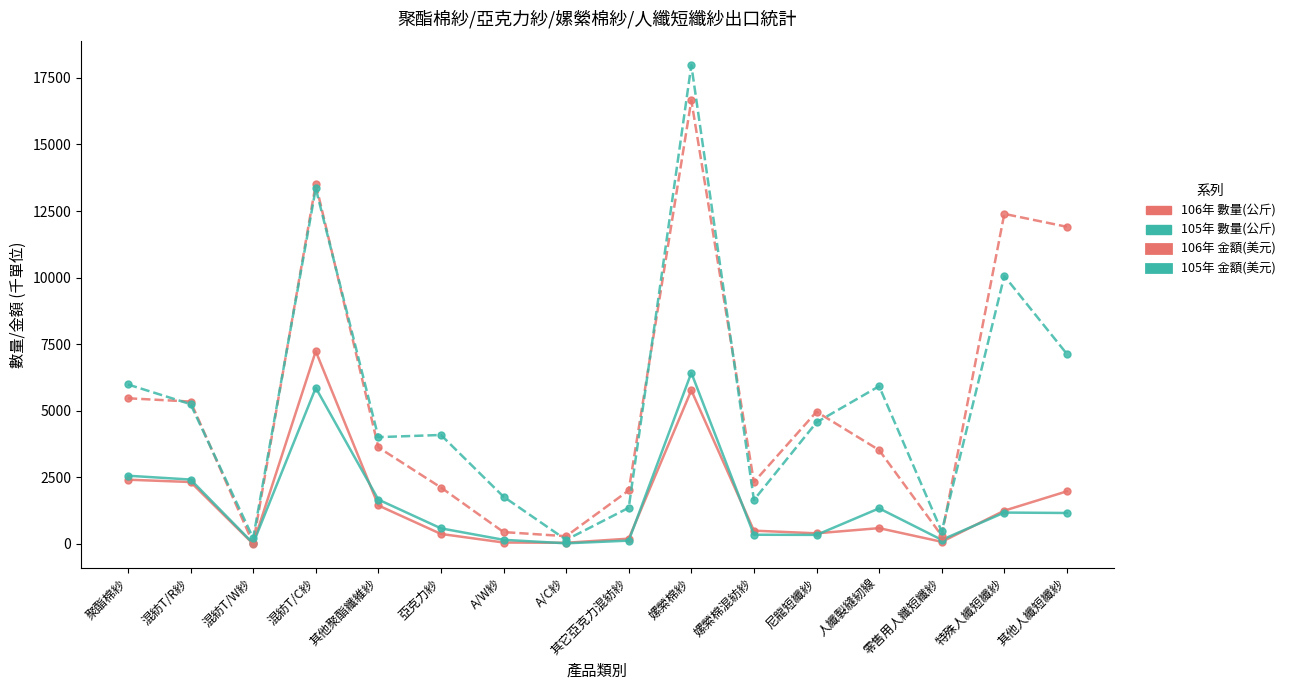

How many lines are shown in the chart?

4